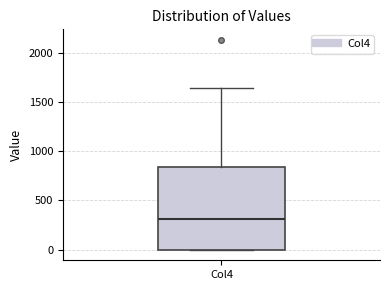

Where does the median line of the box for Col4 sit on the y-axis? The values are not printed on the chart, so give them approximately, as read against the axis.

300